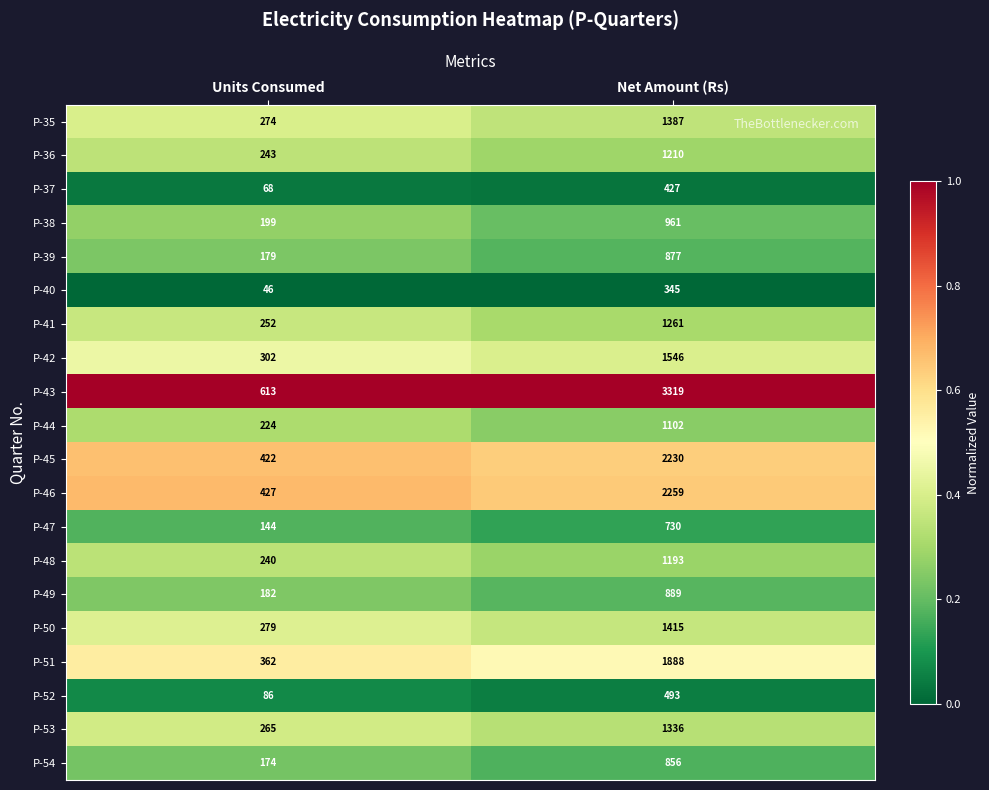

Between Units Consumed and Net Amount (Rs), which series saw the biggest shift?

P-43